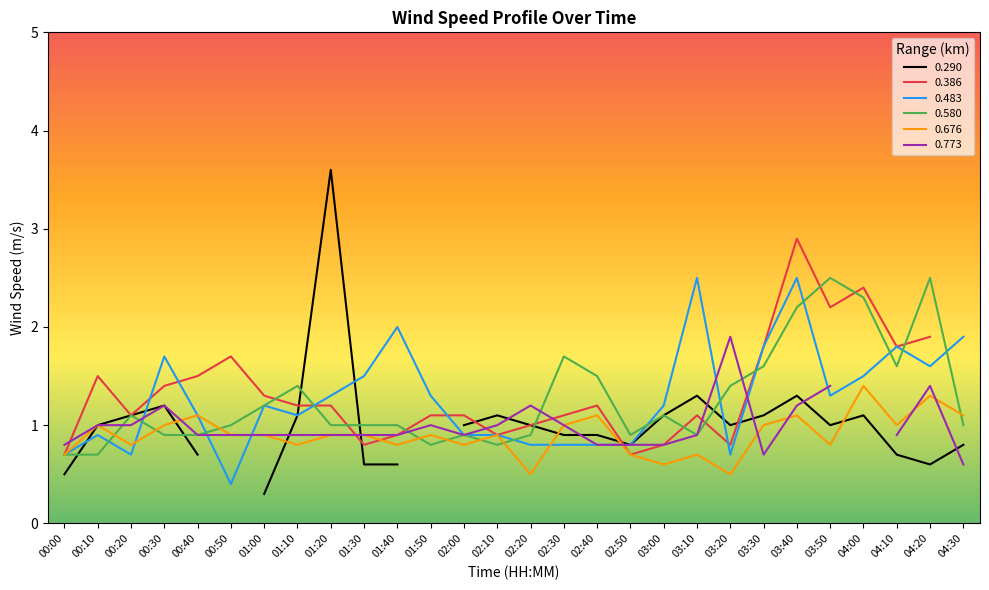

Where is 0.483 nearest to the value 1?

00:10